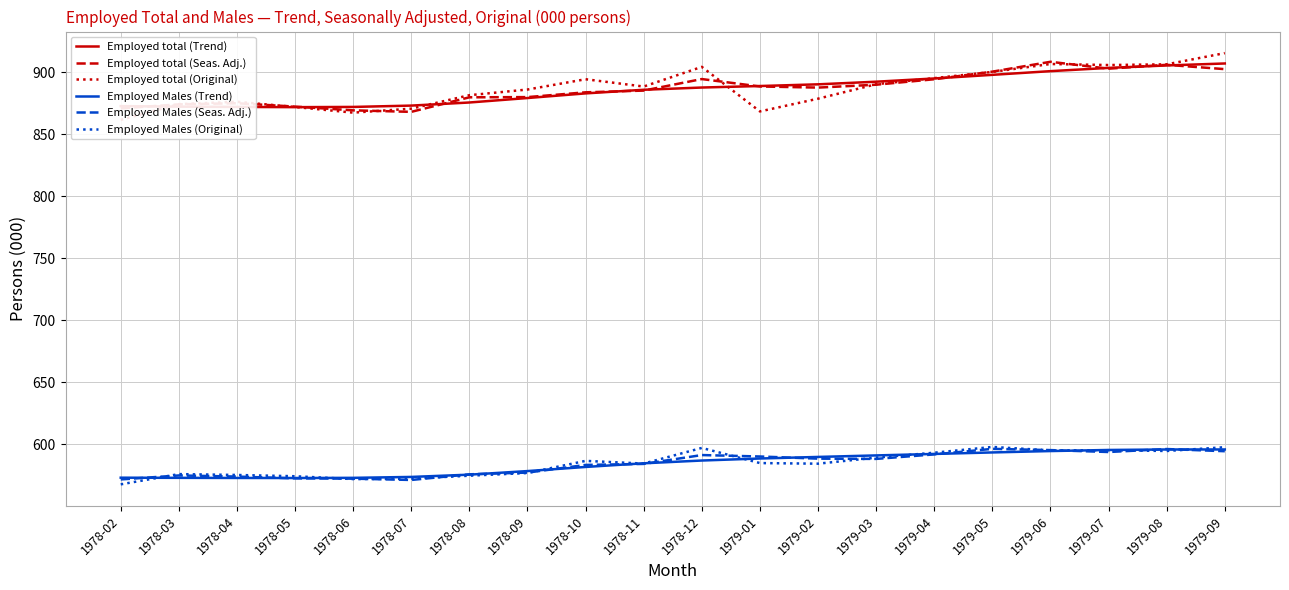

The value of Employed Males (Trend) at 1979-05 is 593.6. True or false?

True